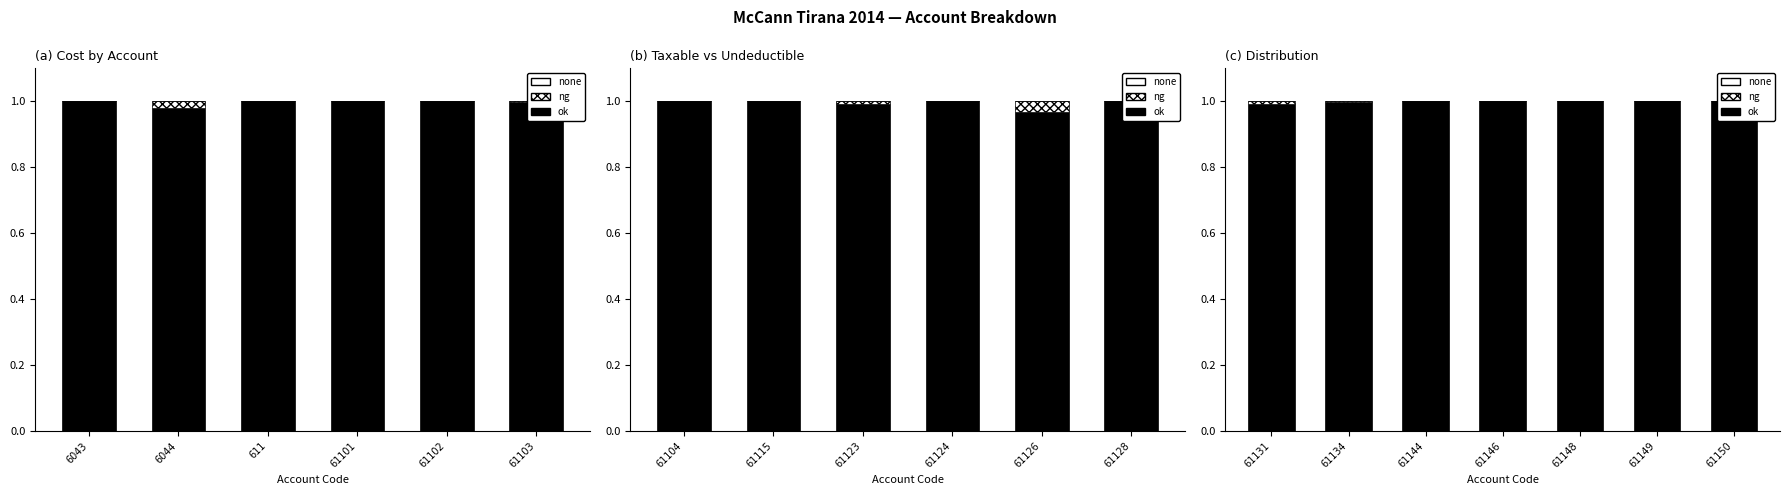

What is the average value of the ok series?

1.0